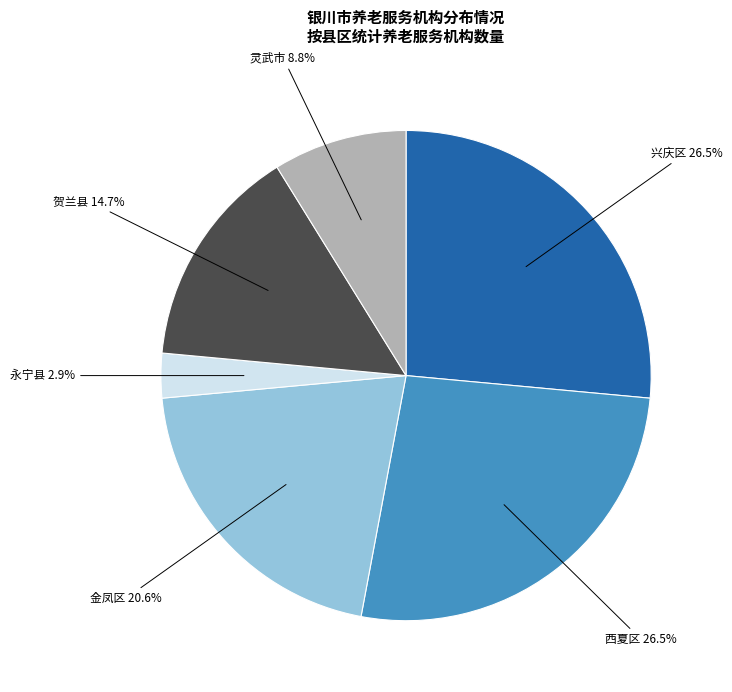

To the nearest percent, what is the difference between the 灵武市 and 贺兰县 slice percentages?

6%